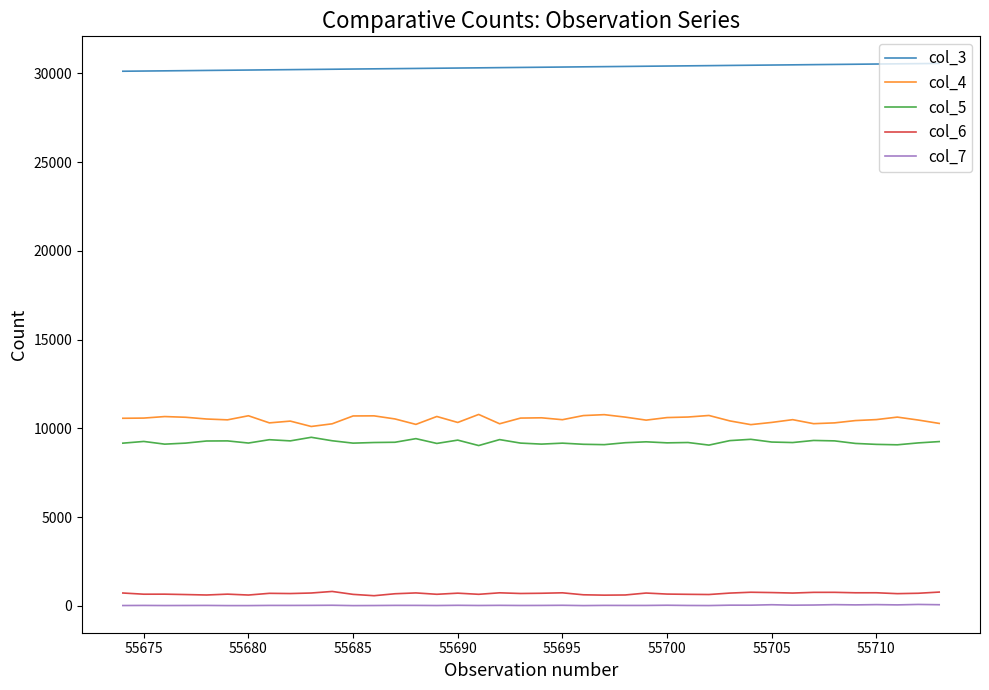

In col_6, how many points are higher than both neighbors (excluding endpoints)?

12